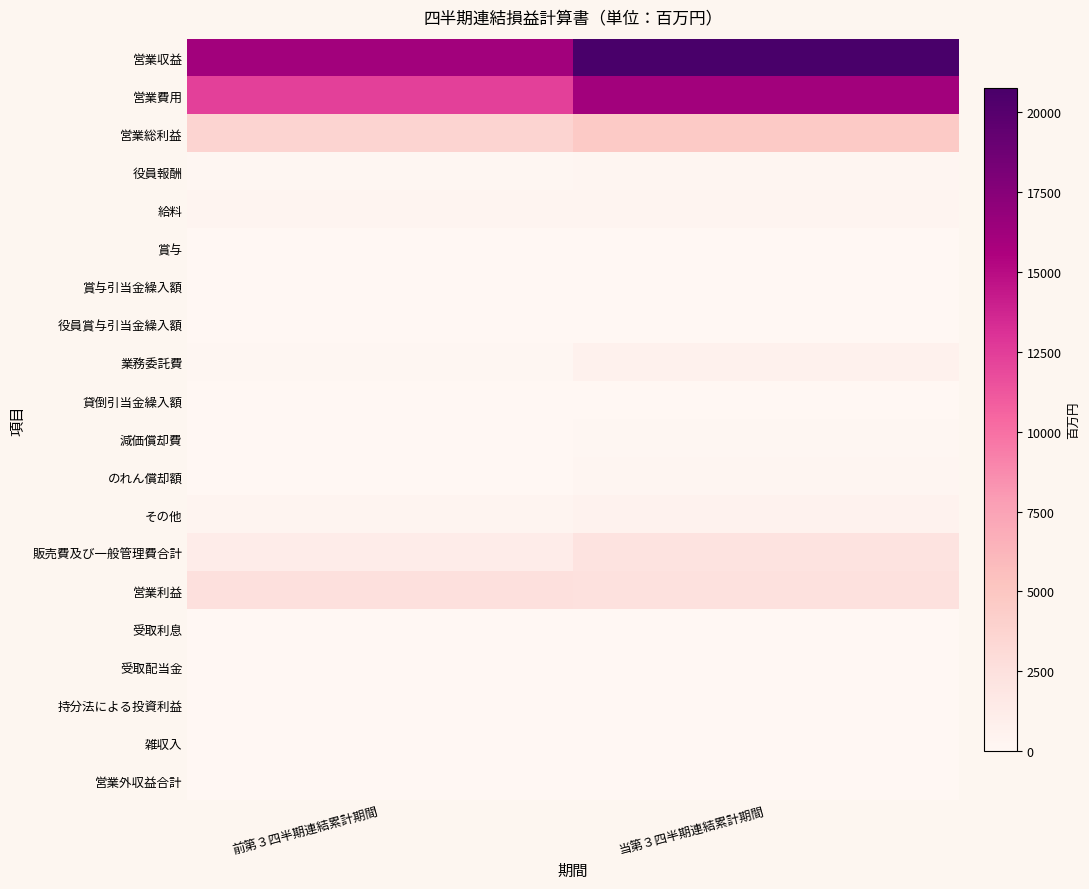

What is the total value across all series at 当第３四半期連結累計期間?

48575